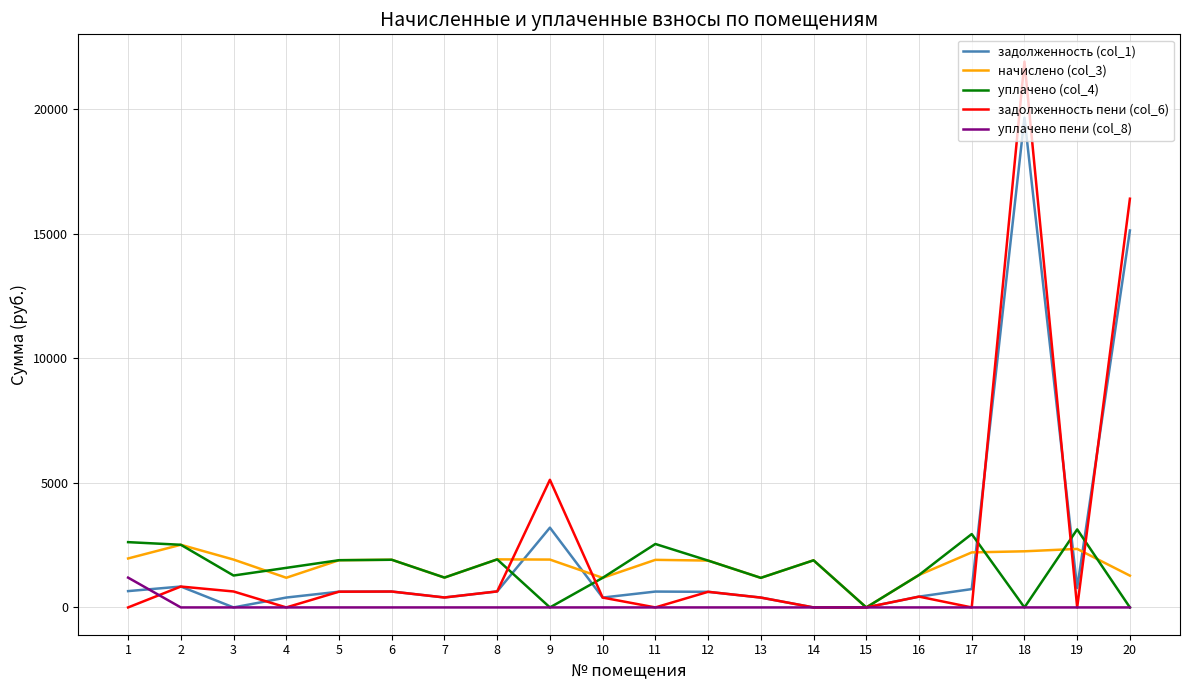

What is the greatest value displayed?

21904.8